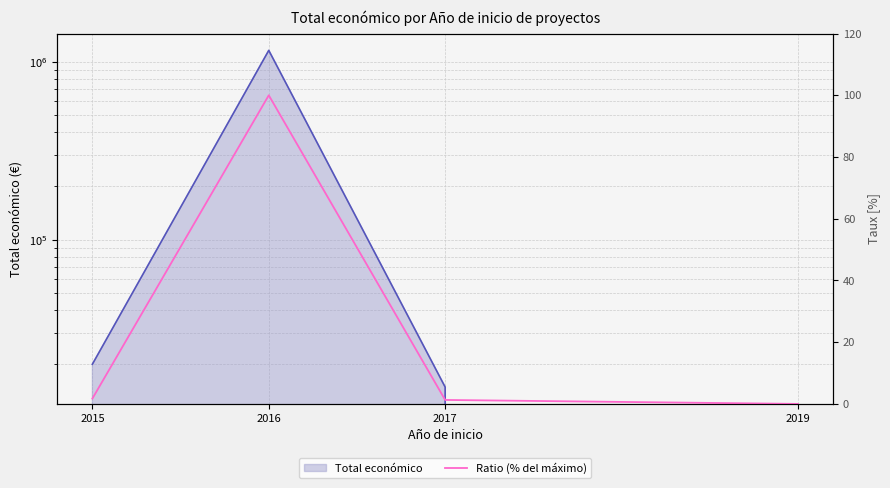

Where does the data first go above 1?

2015